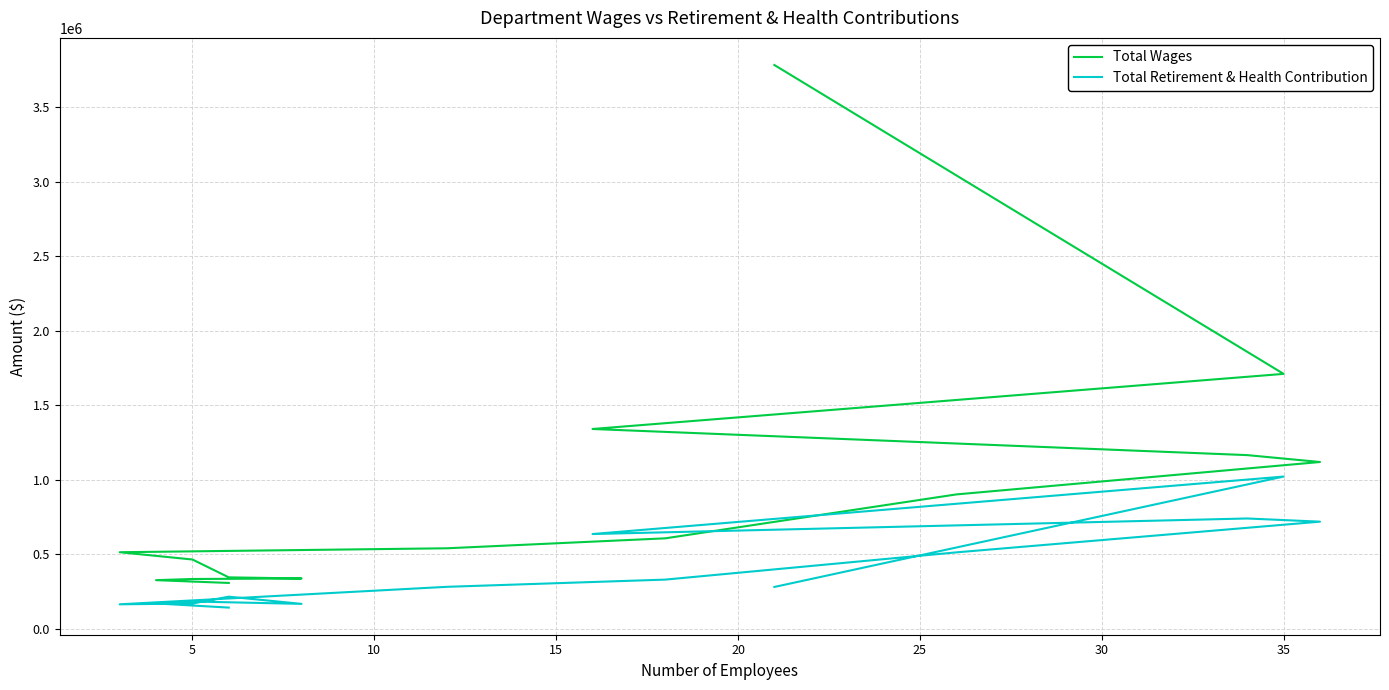

What is the average value of the Total Wages series?

920304